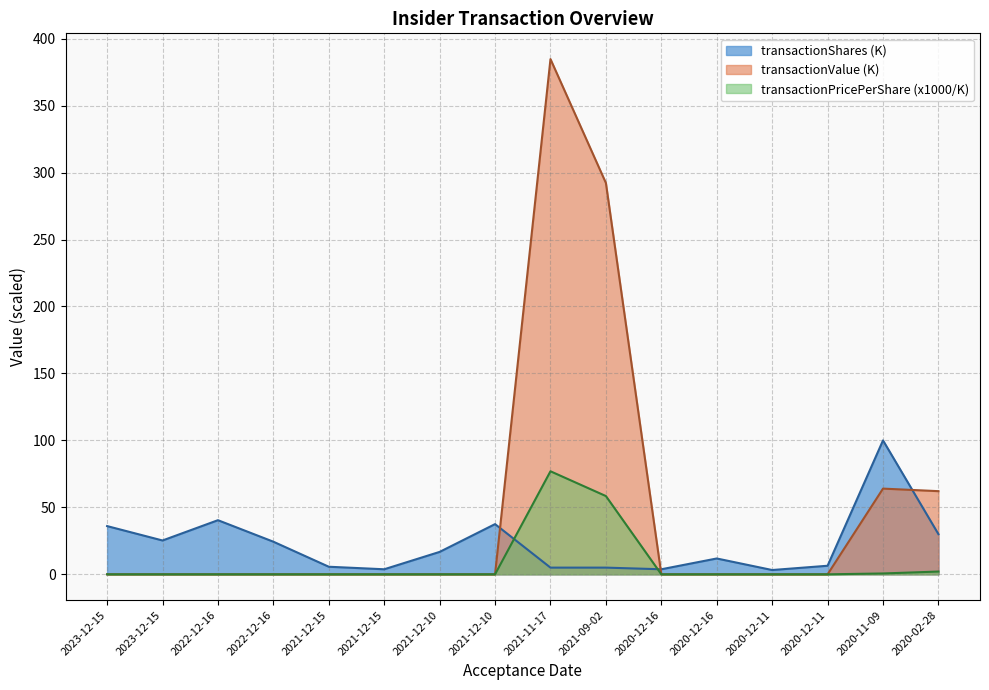

How many positive values does the transactionValue series have?

4